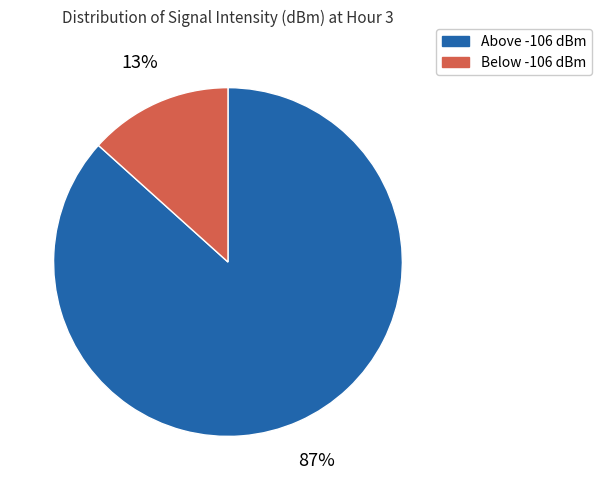

How many segments does this pie chart have?

2